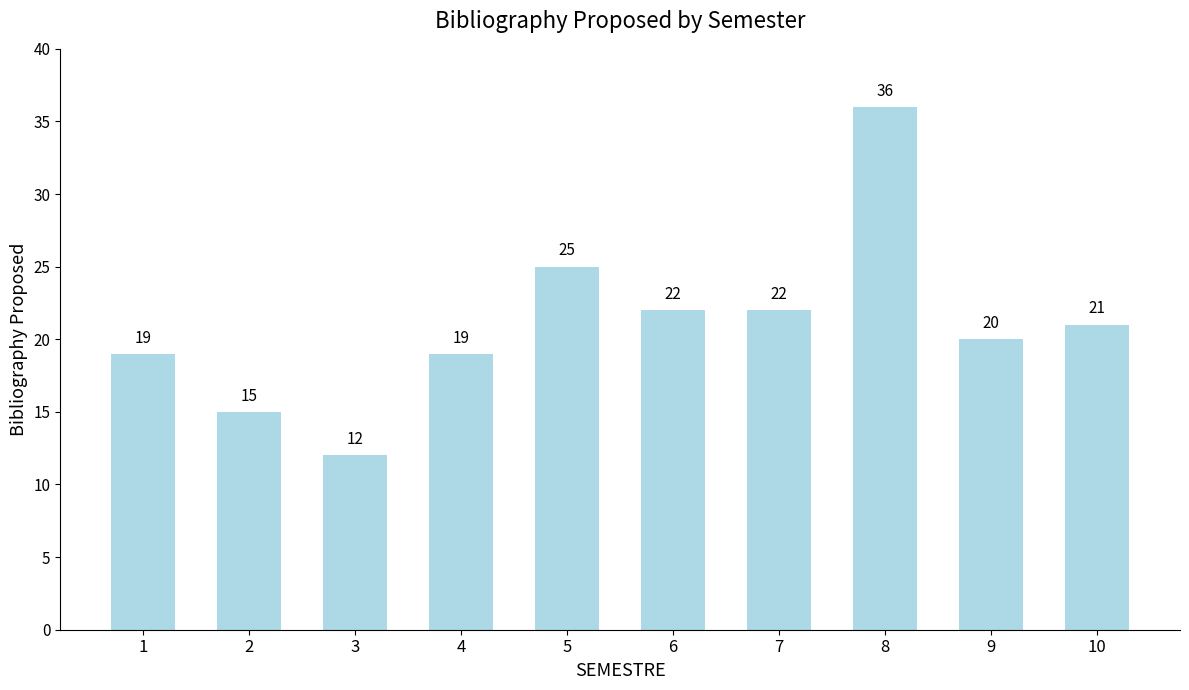

What is the average value?

21